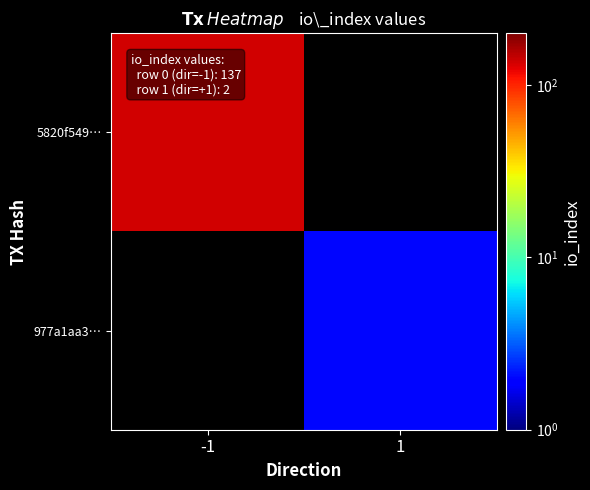

What is the total value across all series at 1?

2